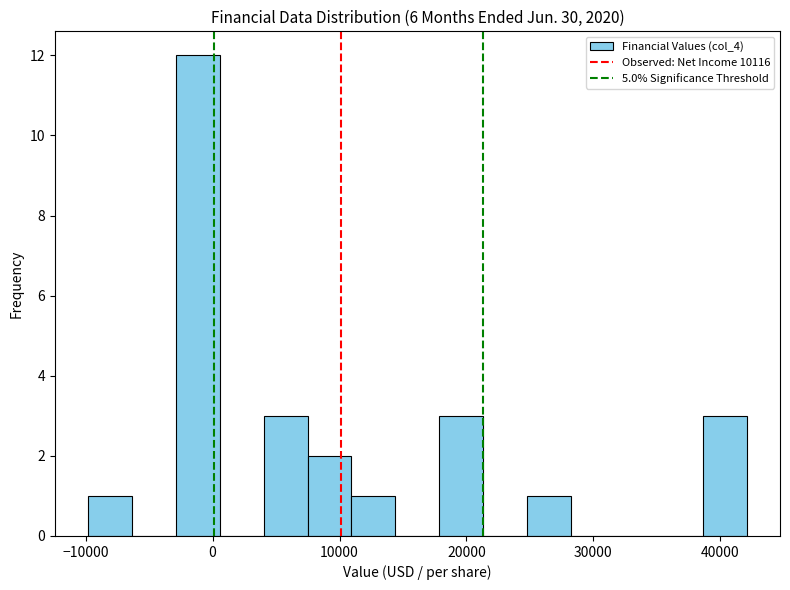

Read against the x-axis, roughly where is the centre of the tallest bar?

-1000